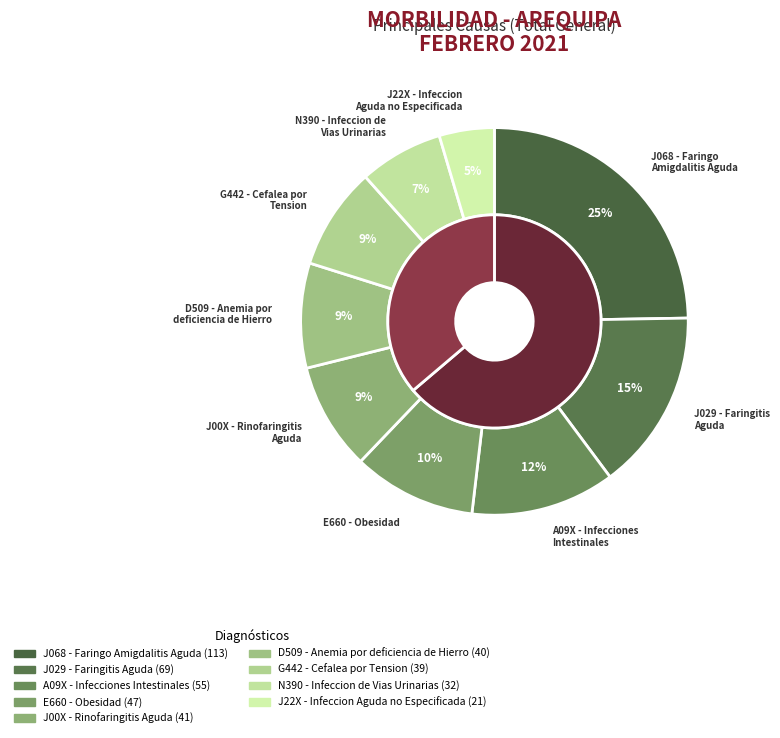

Is there any slice that represents more than half of the pie?

No